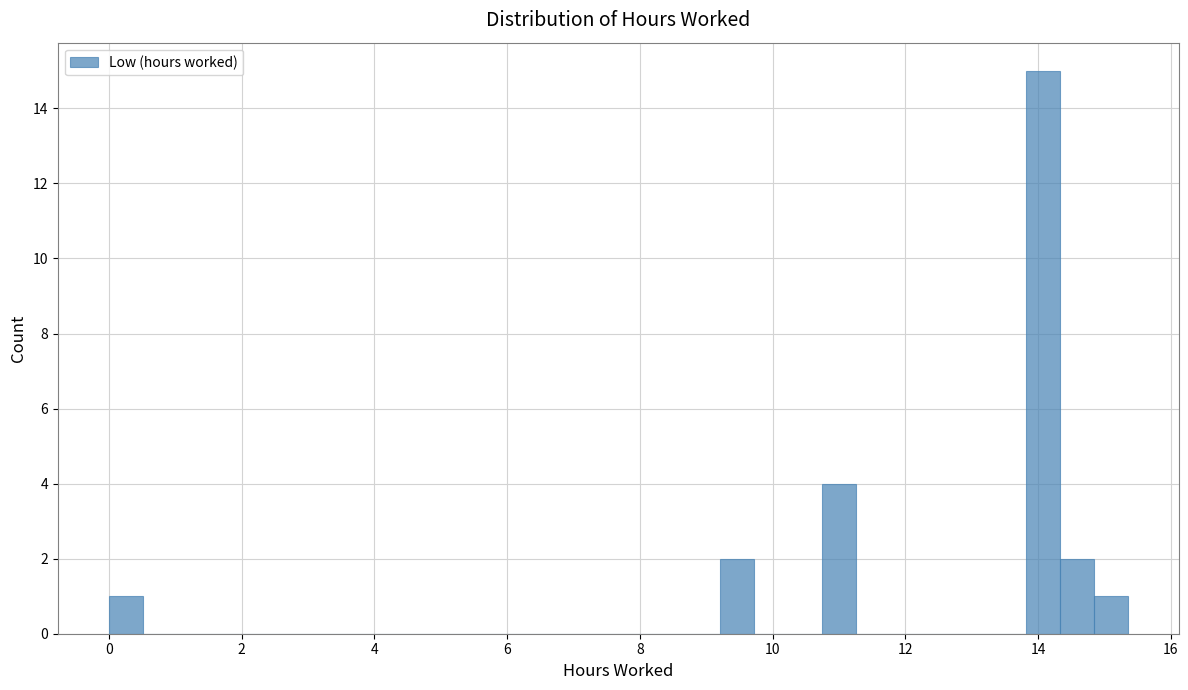

Read against the x-axis, roughly where is the centre of the tallest bar?

14.0